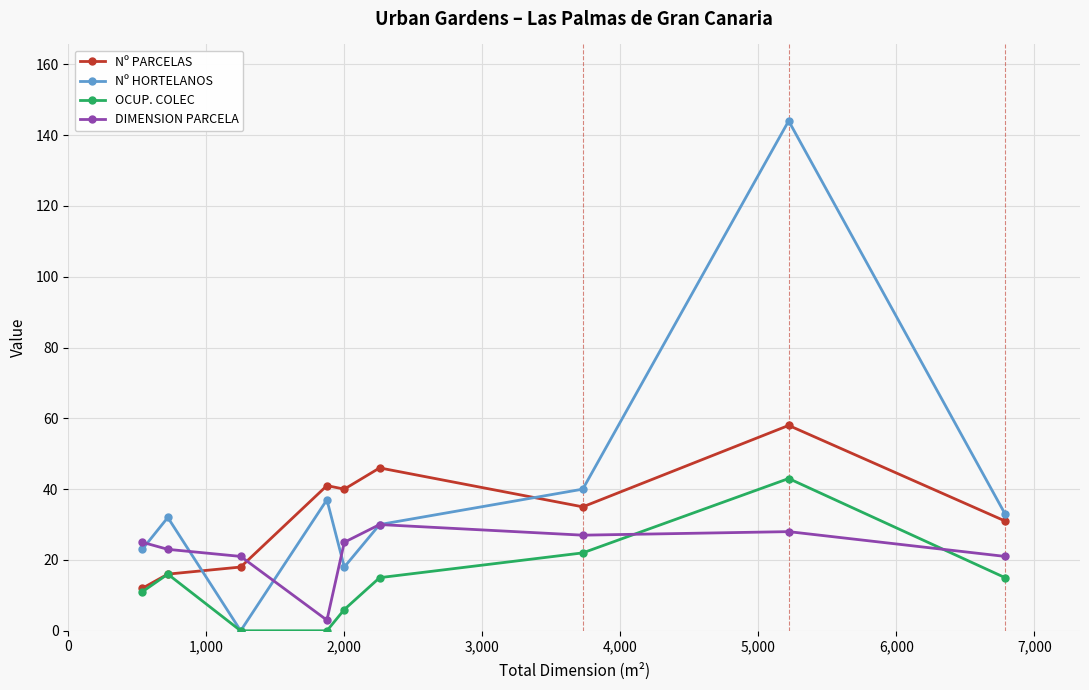

What is the maximum value for Nº HORTELANOS?

144